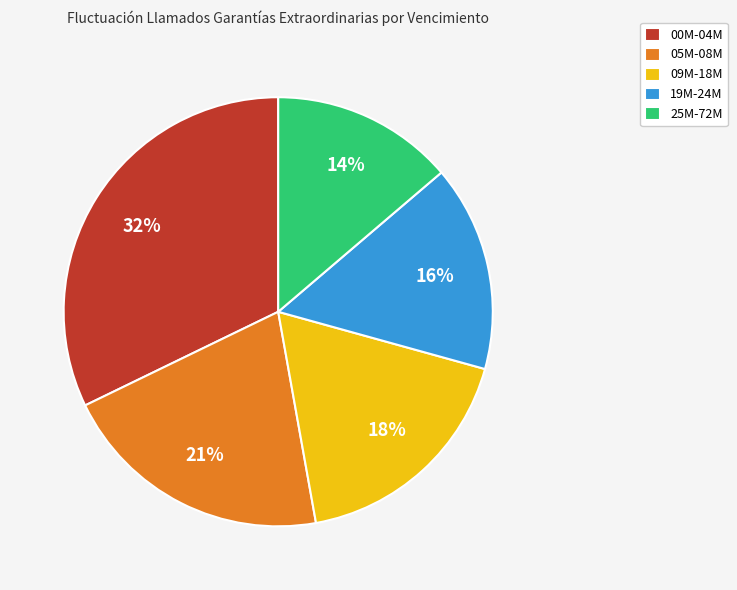

Does any single category account for the majority?

No